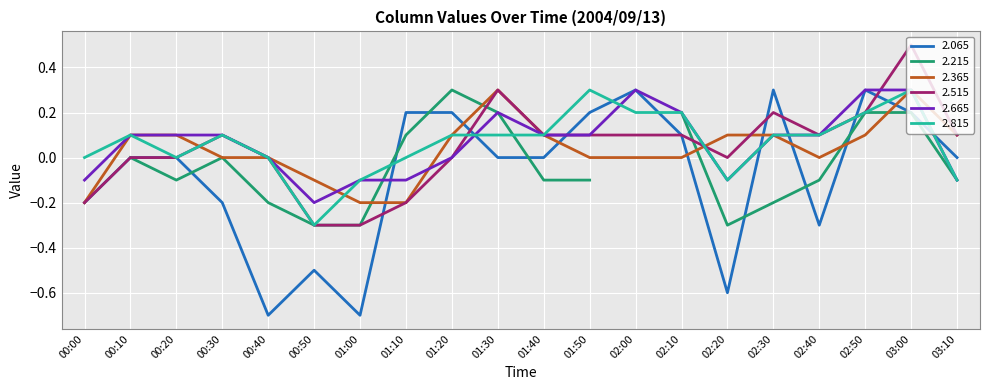

Is it true that 2.065 equals 0.0 at 00:20?

True